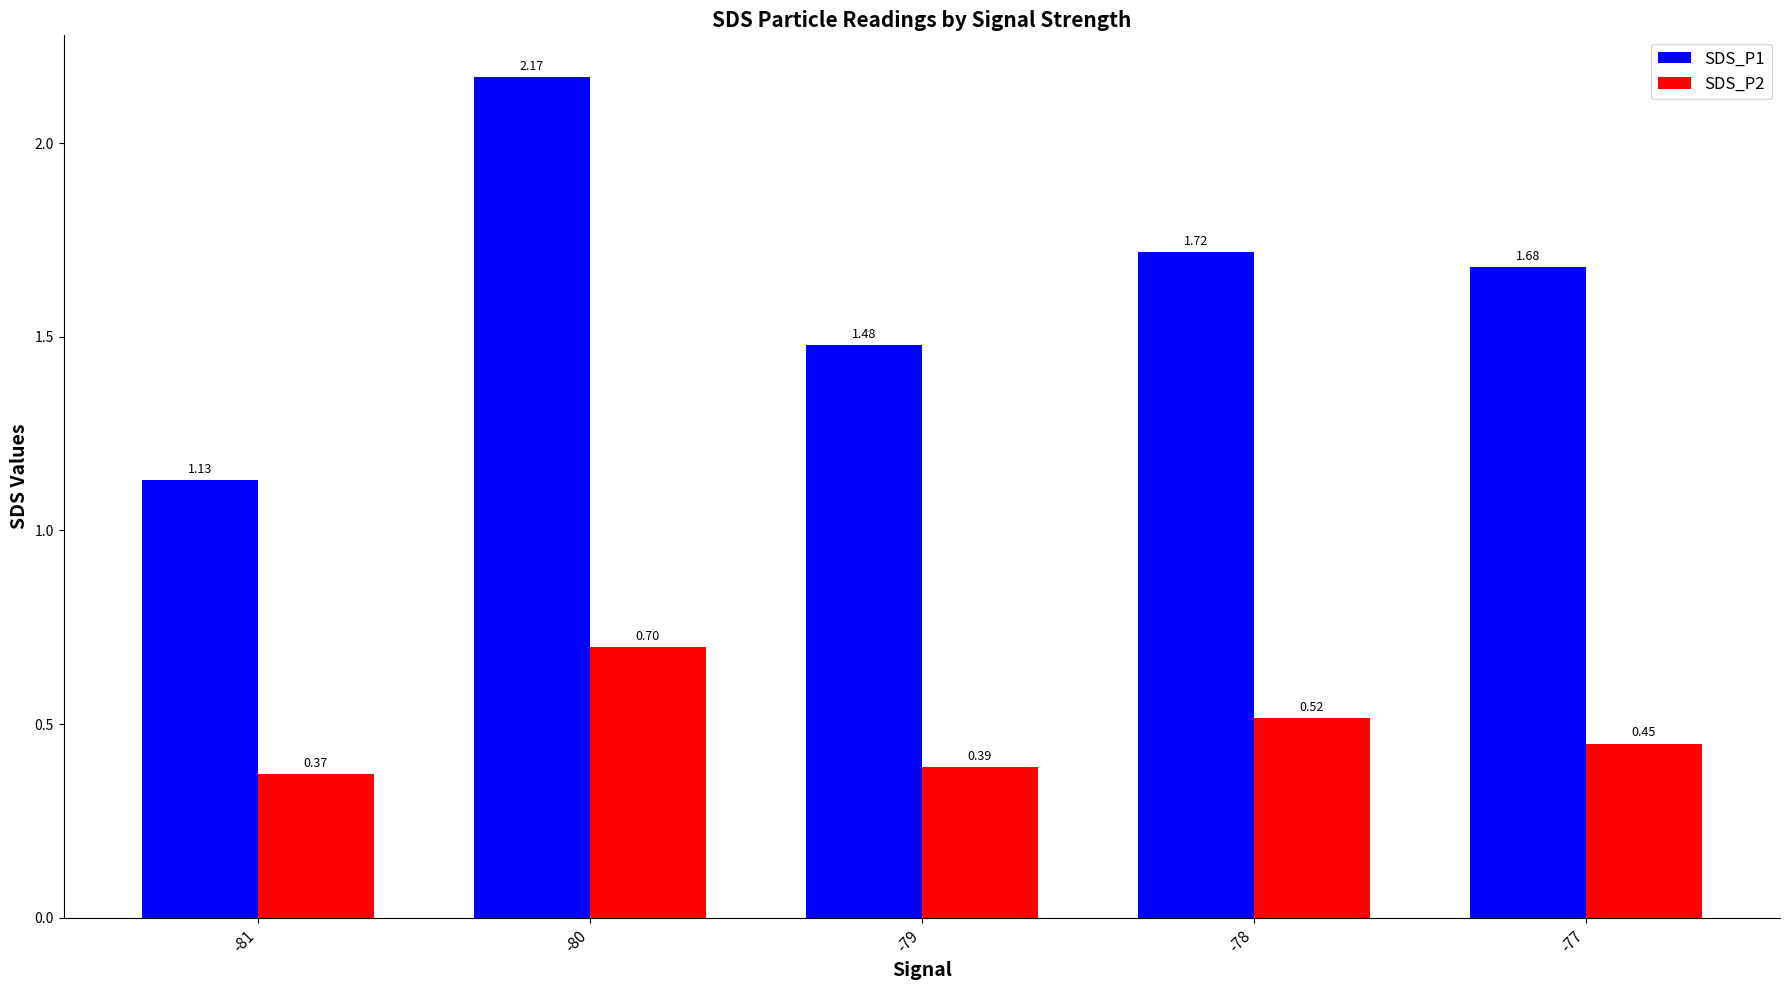

What is the difference between the highest and lowest values at -81?

0.8